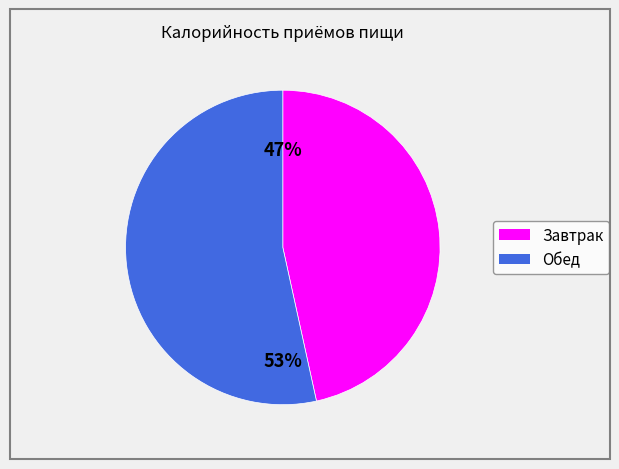

Which slice is the largest?

Обед